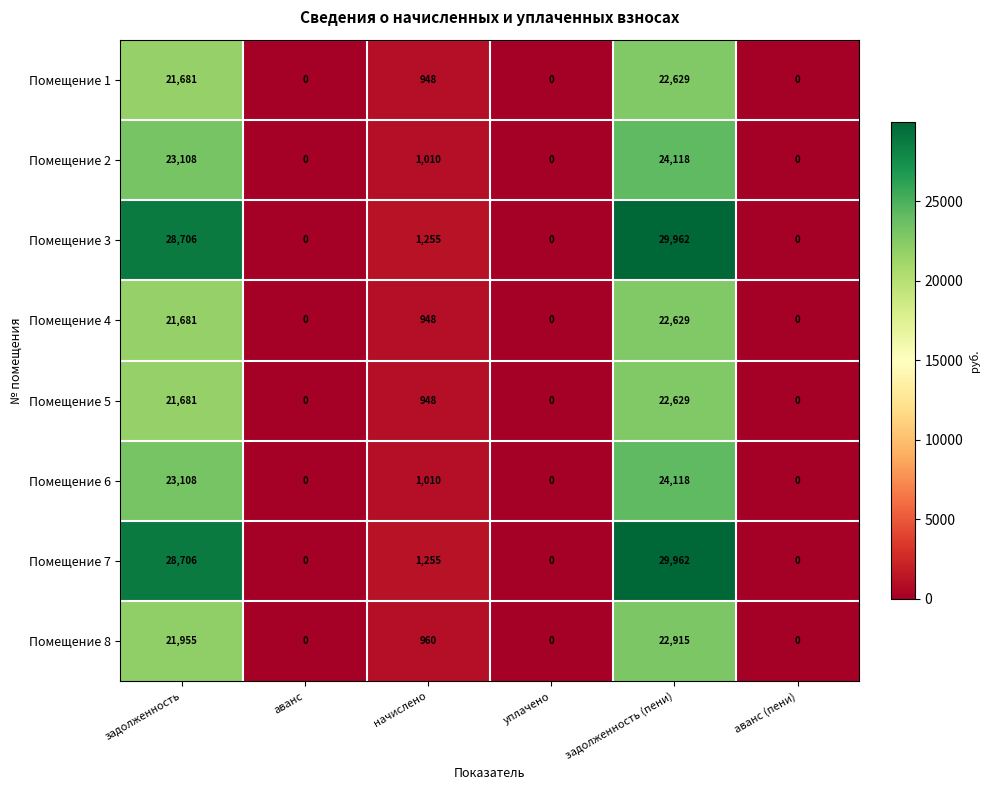

Which label corresponds to the largest value in the chart?

задолженность (пени)